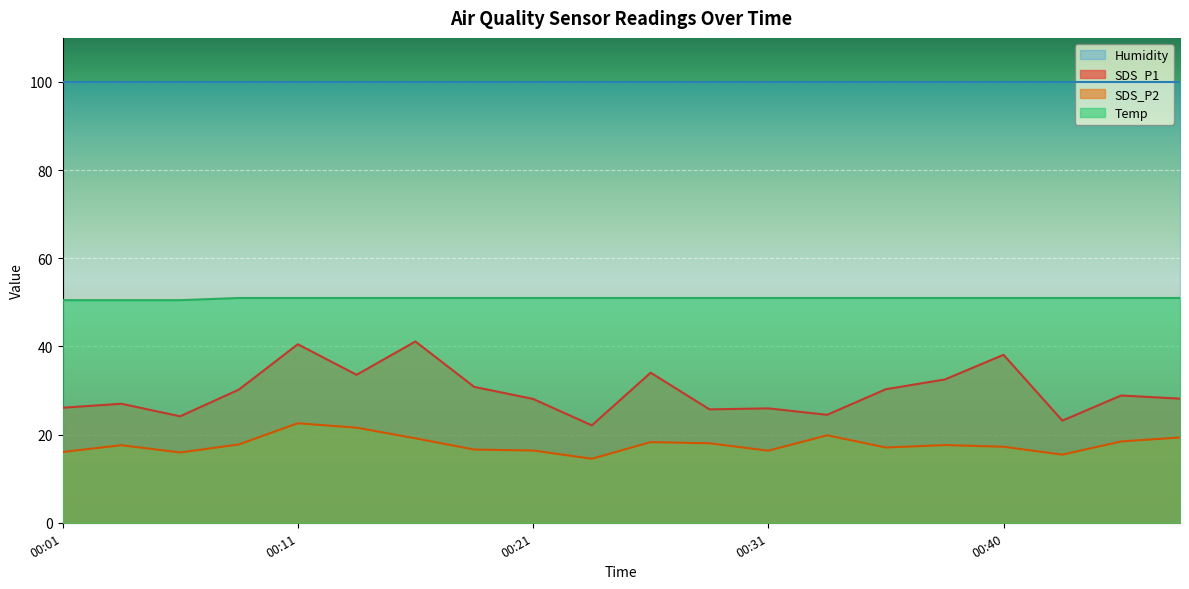

What is the value of the Temp point at the 20th from the left?

51.0